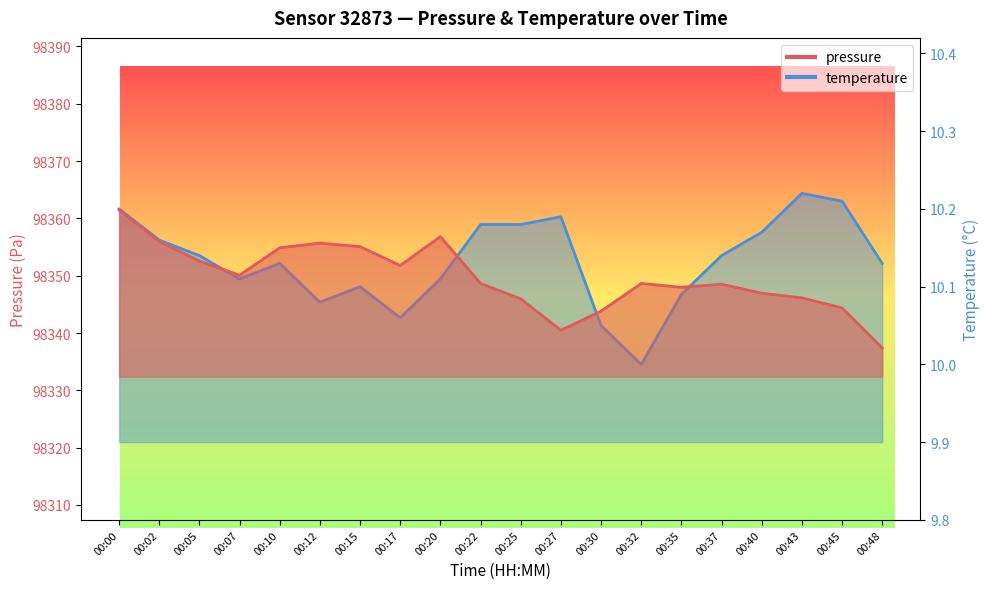

Rank the categories by temperature value from highest to lowest.

00:43, 00:45, 00:00, 00:27, 00:22, 00:25, 00:40, 00:02, 00:05, 00:37, 00:10, 00:48, 00:07, 00:20, 00:15, 00:35, 00:12, 00:17, 00:30, 00:32